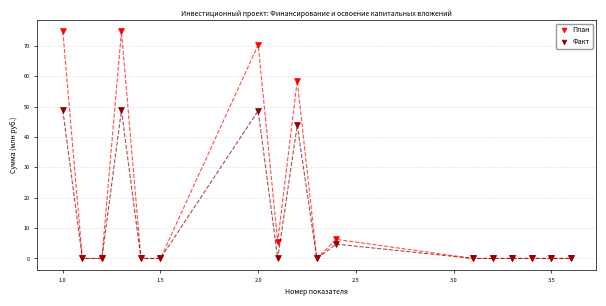

Which series has the largest Y range (max minus min)?

План